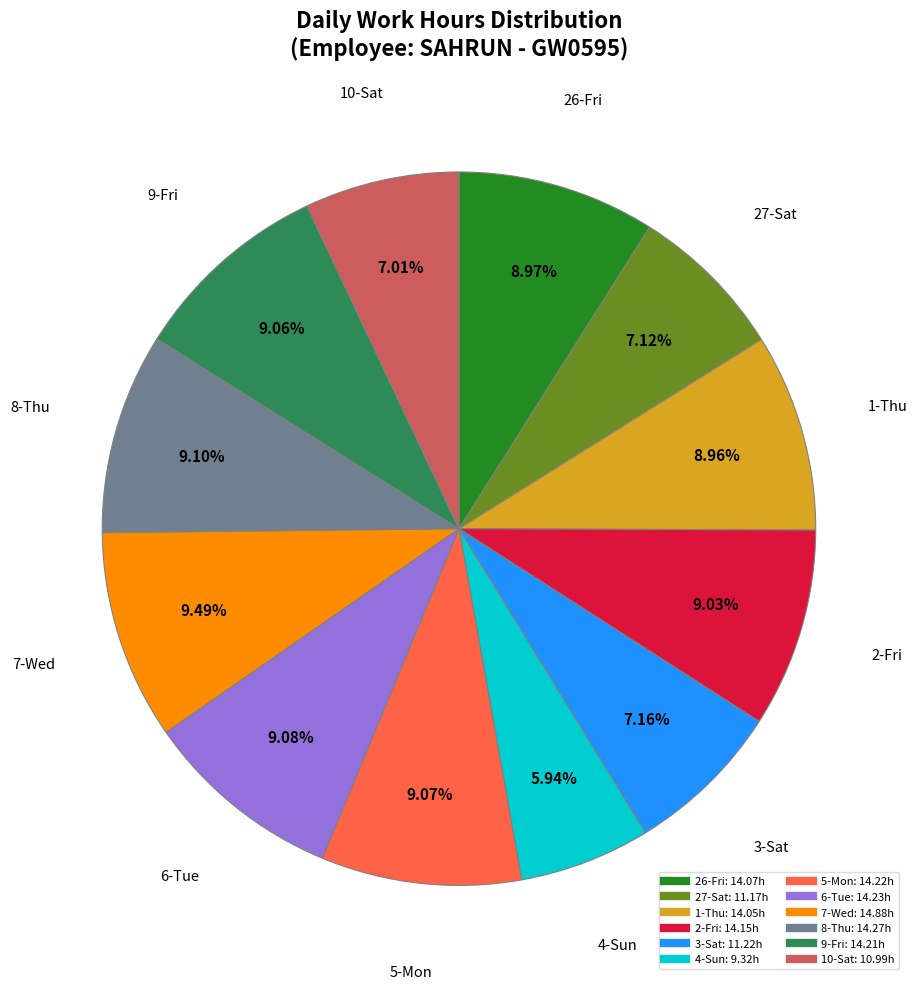

Is there any slice that represents more than half of the pie?

No